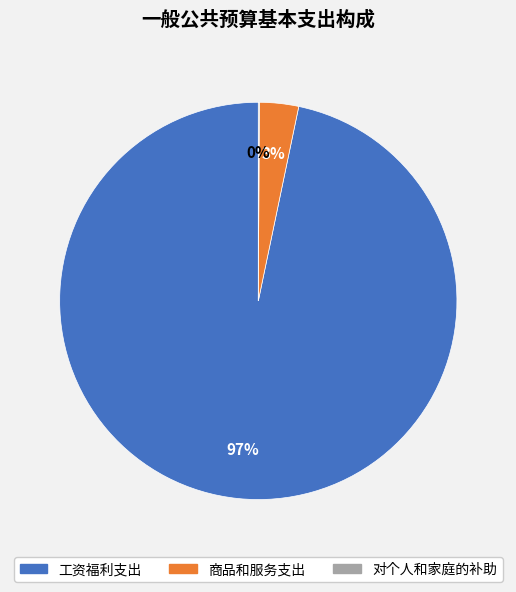

To the nearest percent, what is the combined percentage of 工资福利支出 and 商品和服务支出?

100%